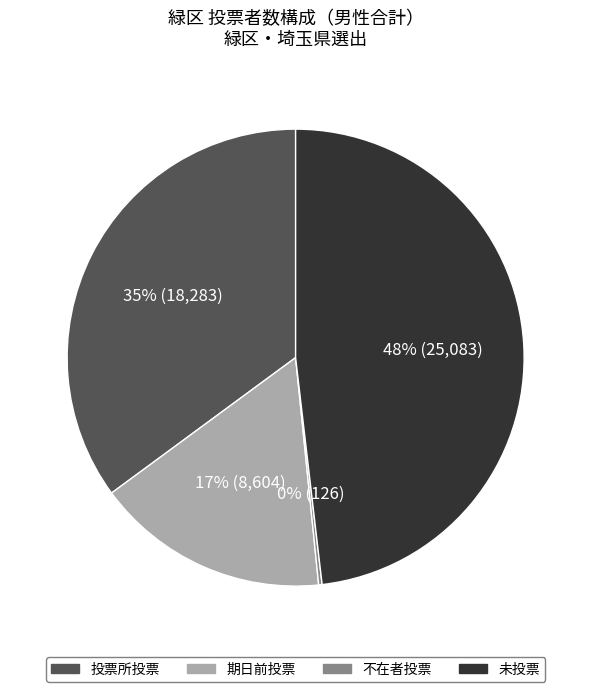

To the nearest percent, what is the average slice percentage?

25%